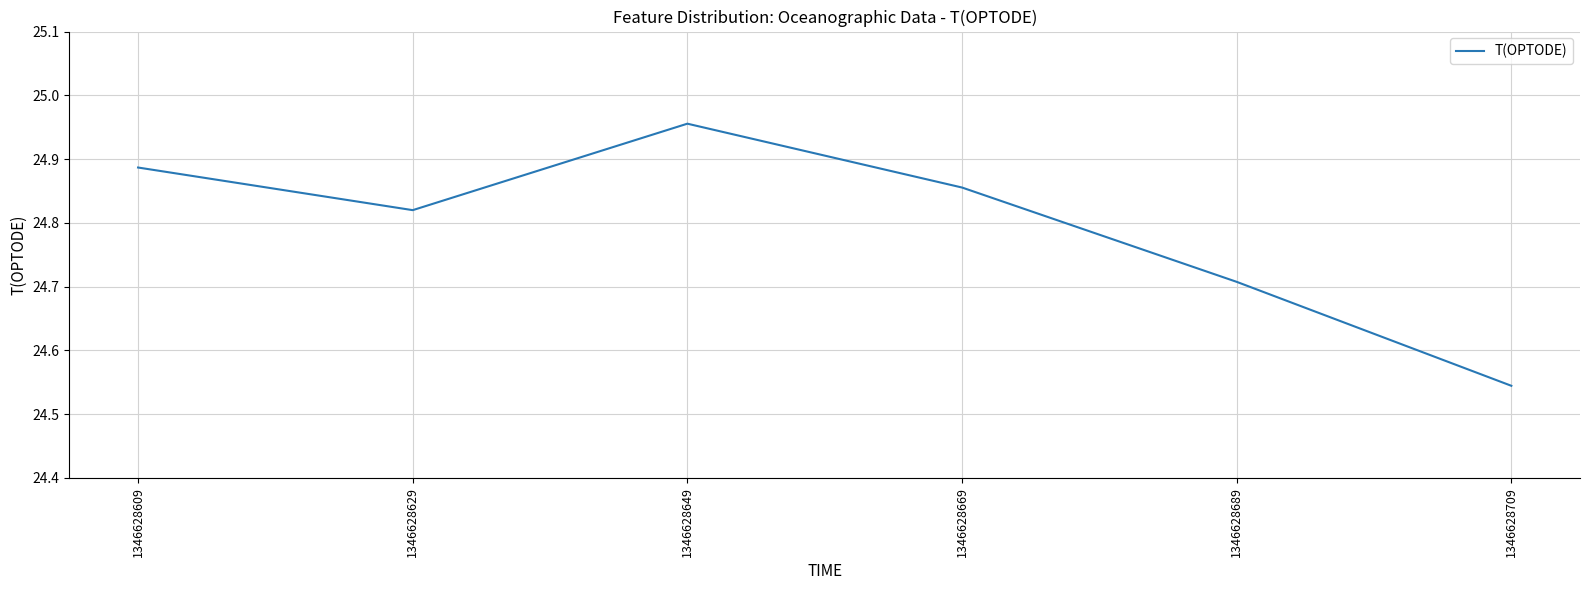

Where is the data nearest to the value 24?

1346628709